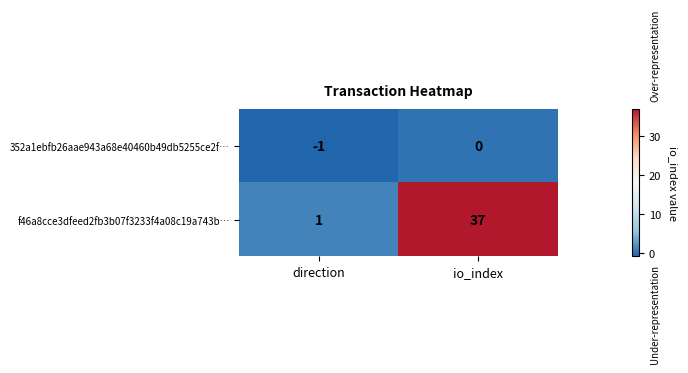

List the series in order of their peak value, lowest first.

352a1ebfb26aae943a68e40460b49db5255ce2f…, f46a8cce3dfeed2fb3b07f3233f4a08c19a743b…